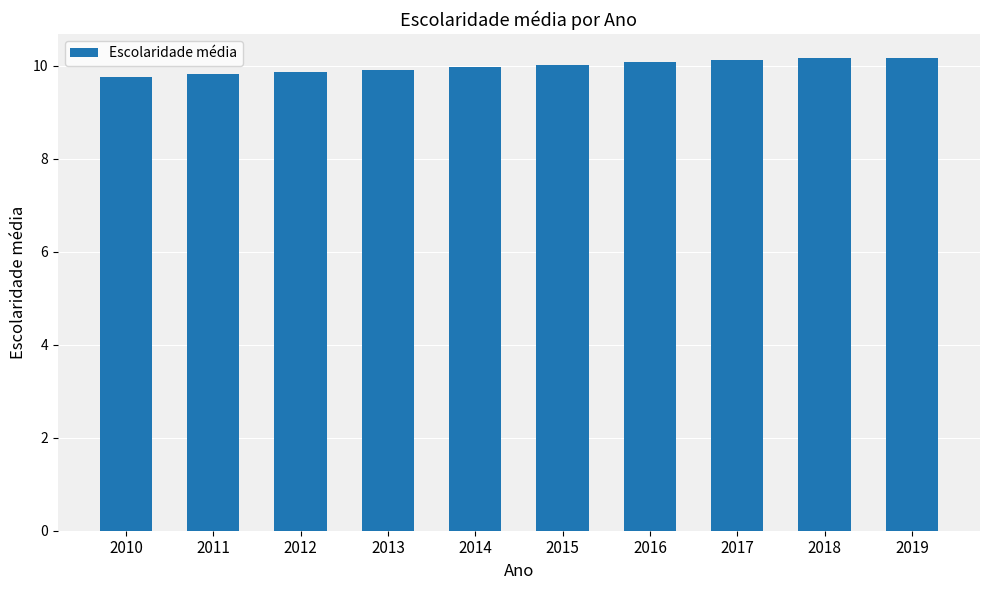

What is the sum of the values at 2011 and 2018?

20.0